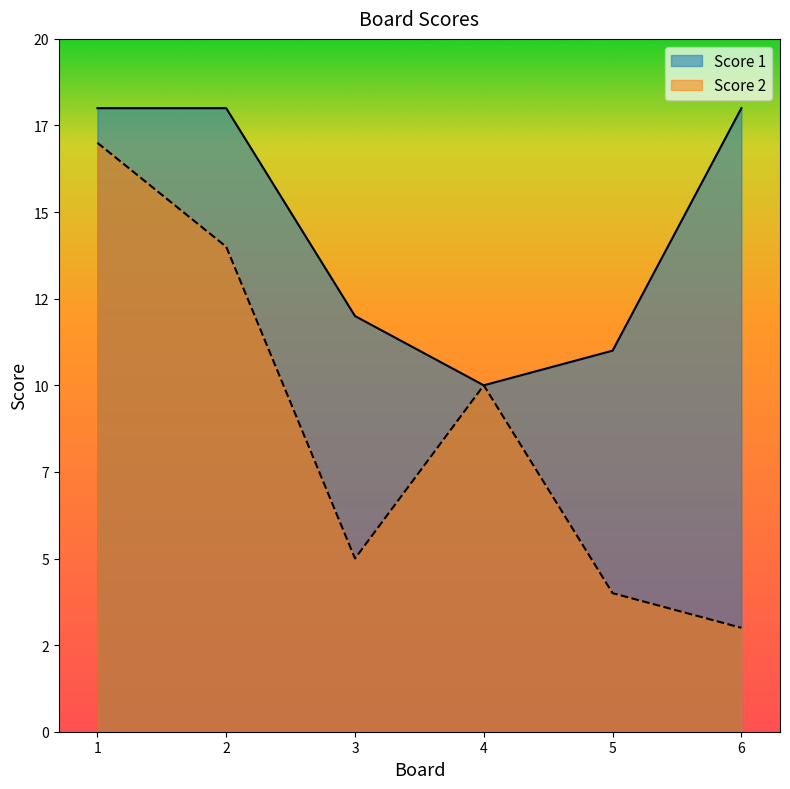

At which category does Score 2 reach its first local peak?

4